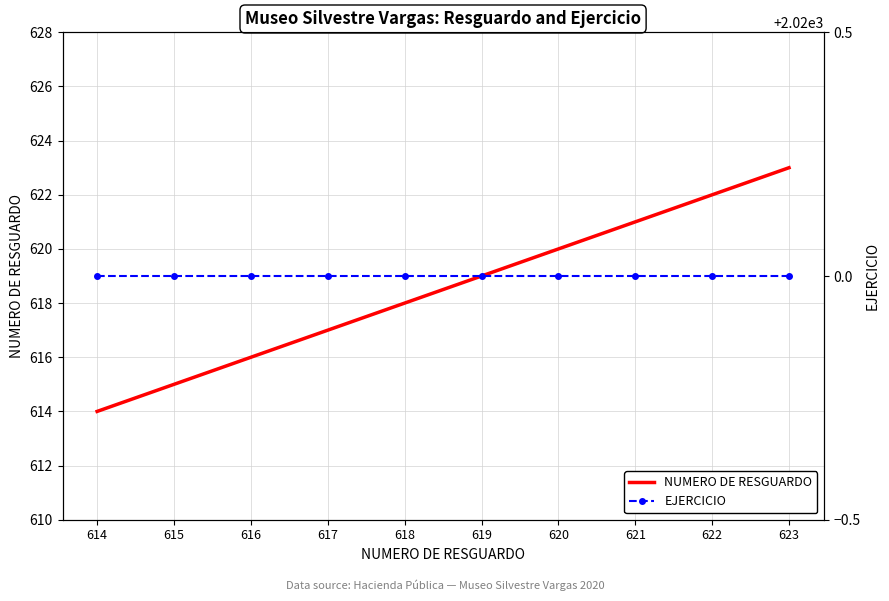

Reading left to right, what are all the values shown in this chart?

NUMERO DE RESGUARDO: 614=614	615=615	616=616	617=617	618=618	619=619	620=620	621=621	622=622	623=623
EJERCICIO: 614=2020	615=2020	616=2020	617=2020	618=2020	619=2020	620=2020	621=2020	622=2020	623=2020